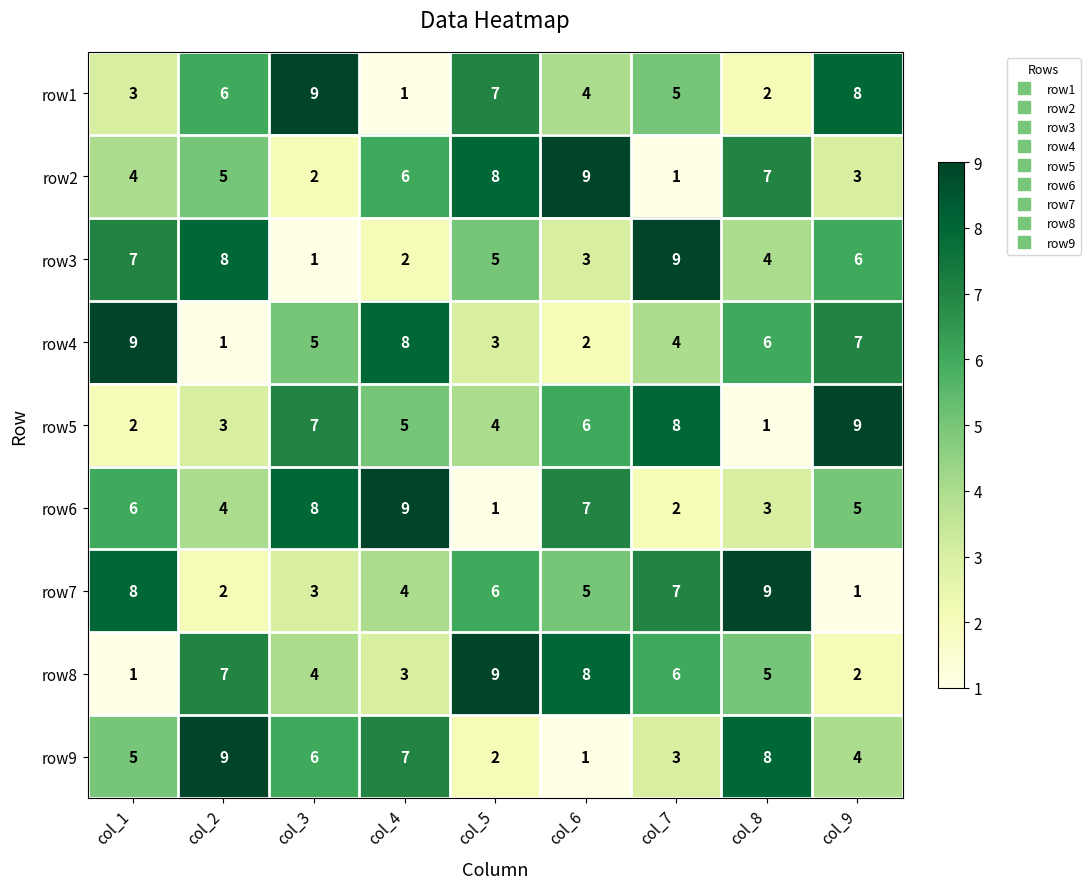

True or false: row1 has a value of 7 at col_7.

False